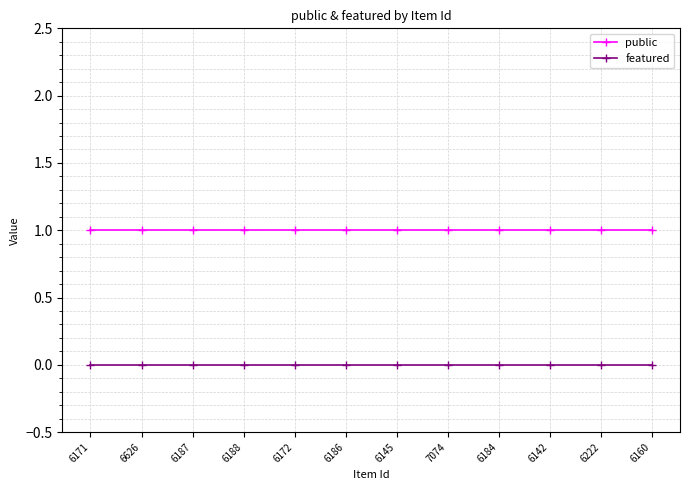

Does the chart have visible grid lines?

Yes